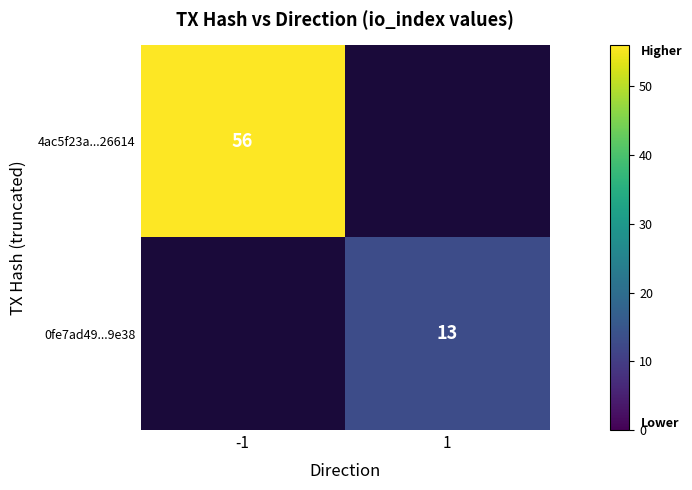

Which category has the lowest value across all series?

1